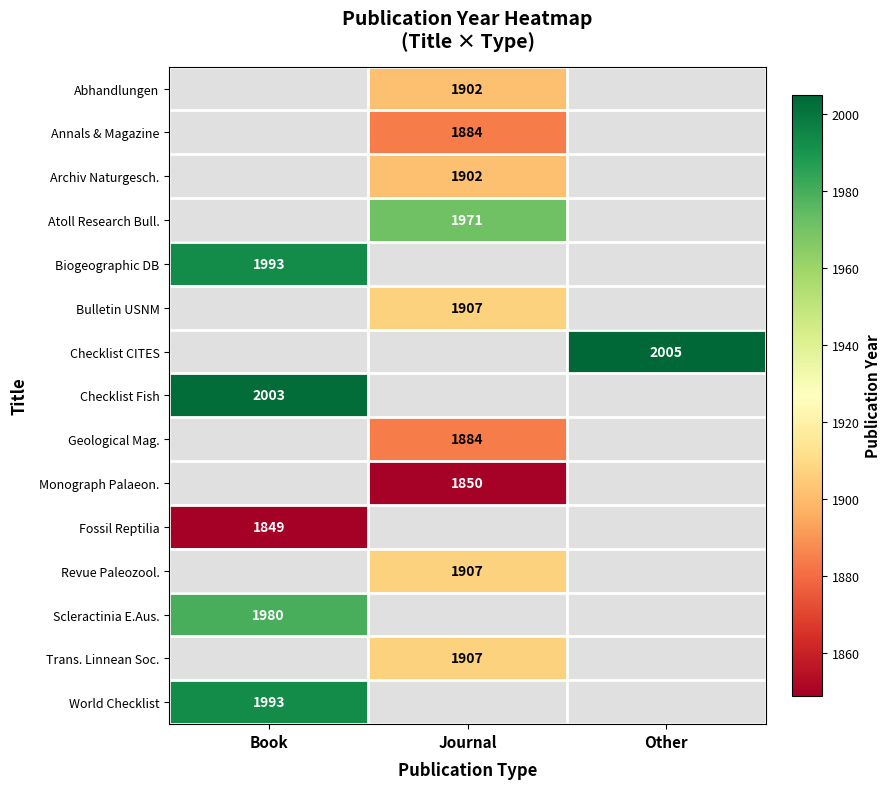

Count the number of categories in the chart.

3